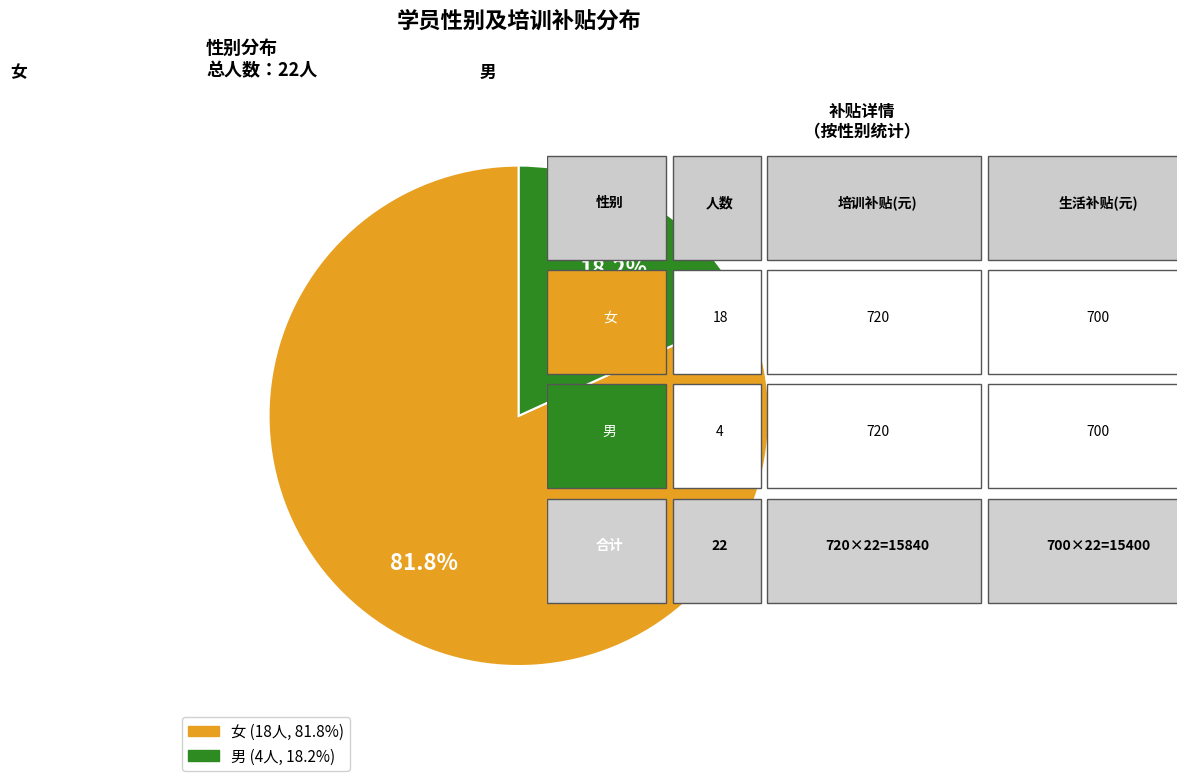

Is there a majority slice in this chart?

Yes